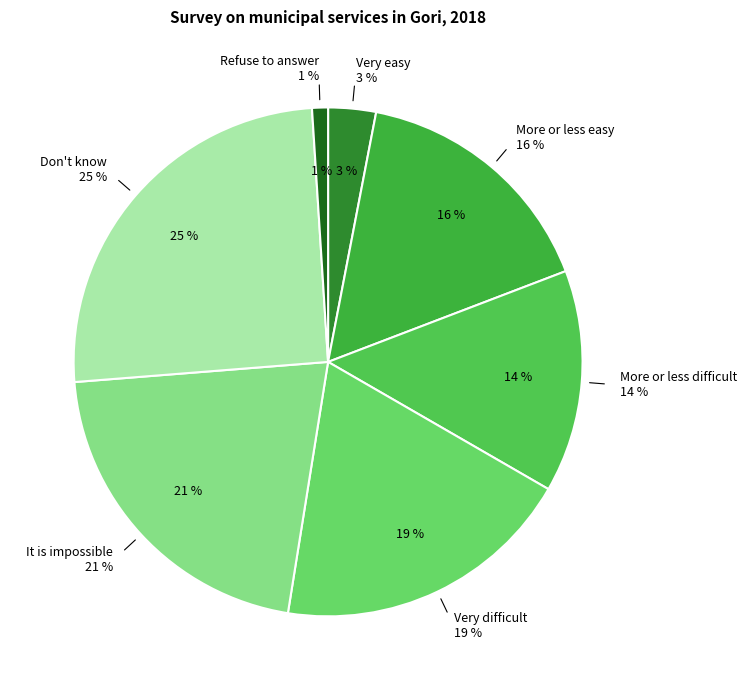

How many segments does this pie chart have?

7